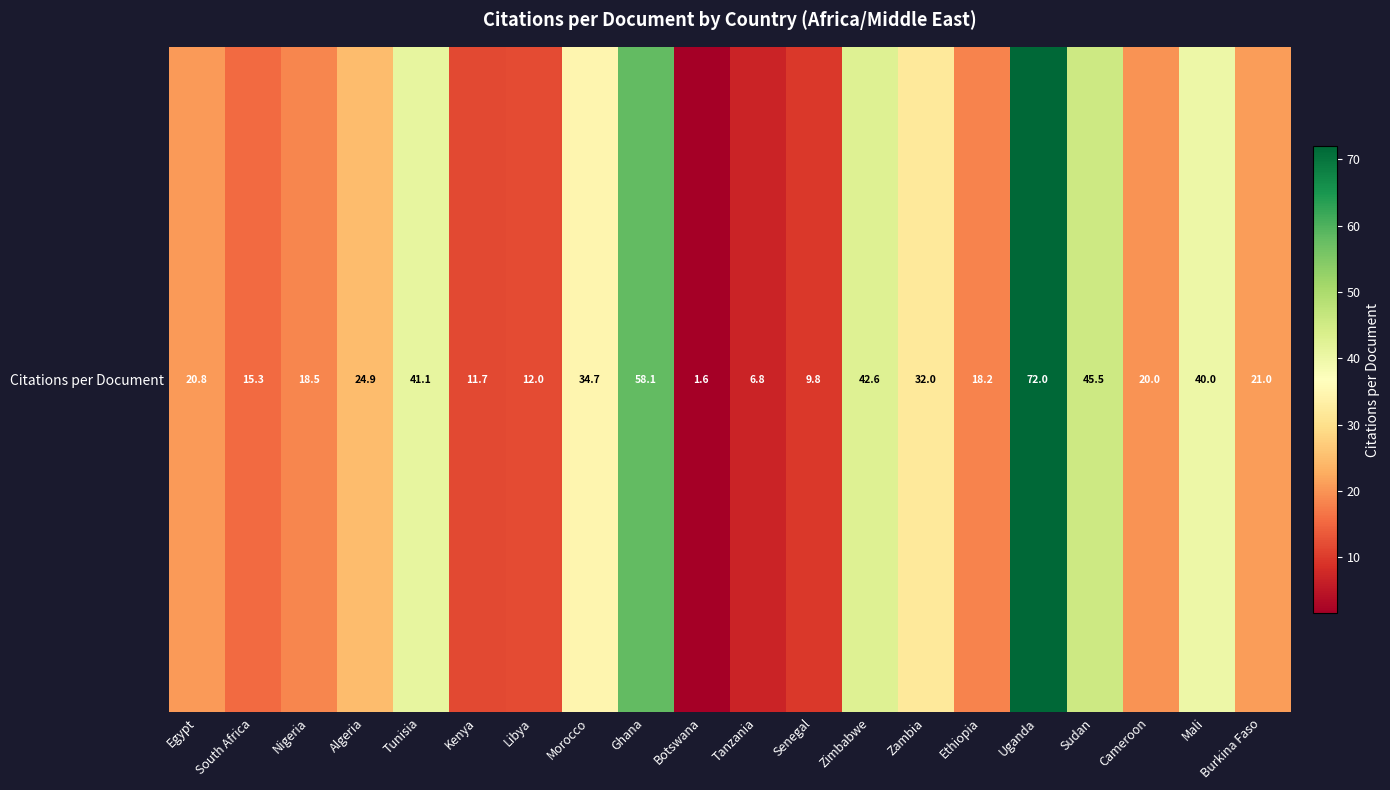

How many categories are shown in the chart?

20